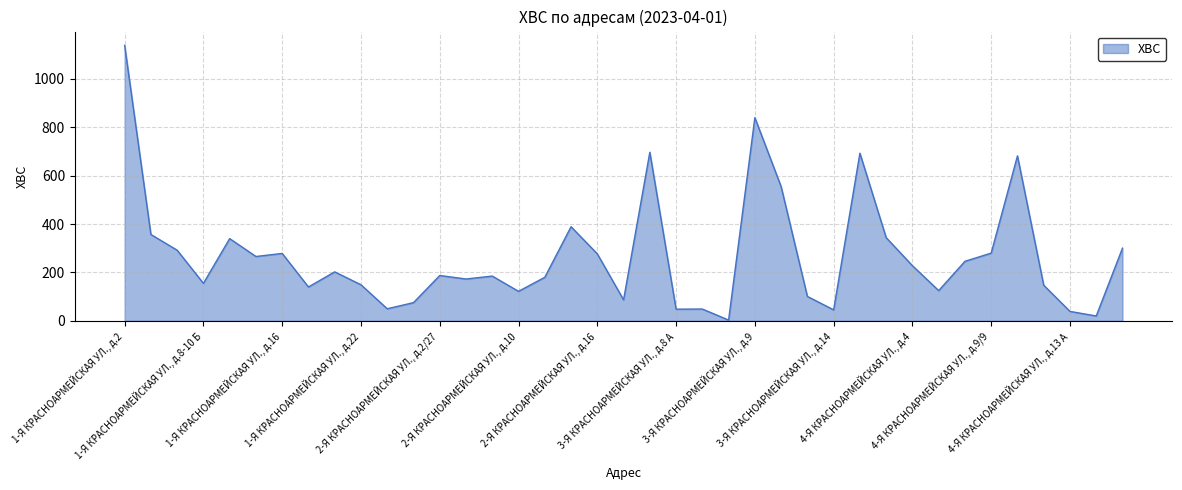

What is the difference between the second highest and second lowest values?

820.0